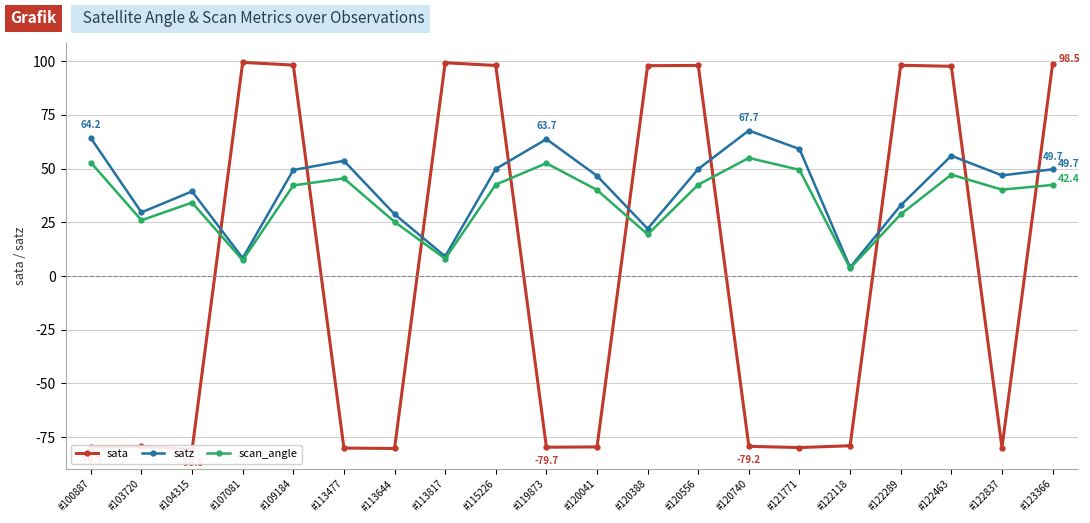

Rank the series by their maximum value, from highest to lowest.

sata, satz, scan_angle